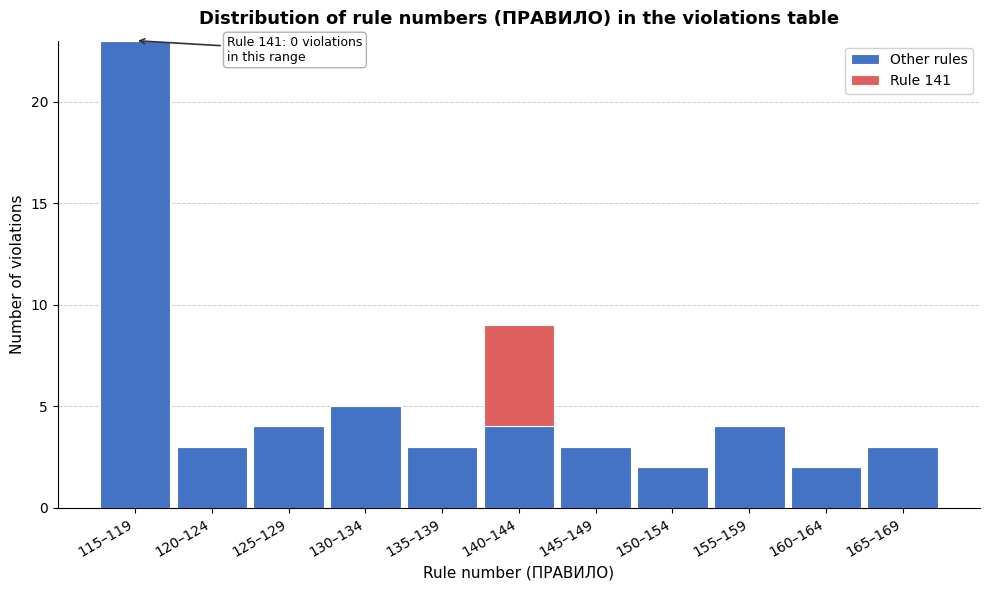

Reading right to left, what are the values for Other rules?

165–169=3	160–164=2	155–159=4	150–154=2	145–149=3	140–144=4	135–139=3	130–134=5	125–129=4	120–124=3	115–119=23